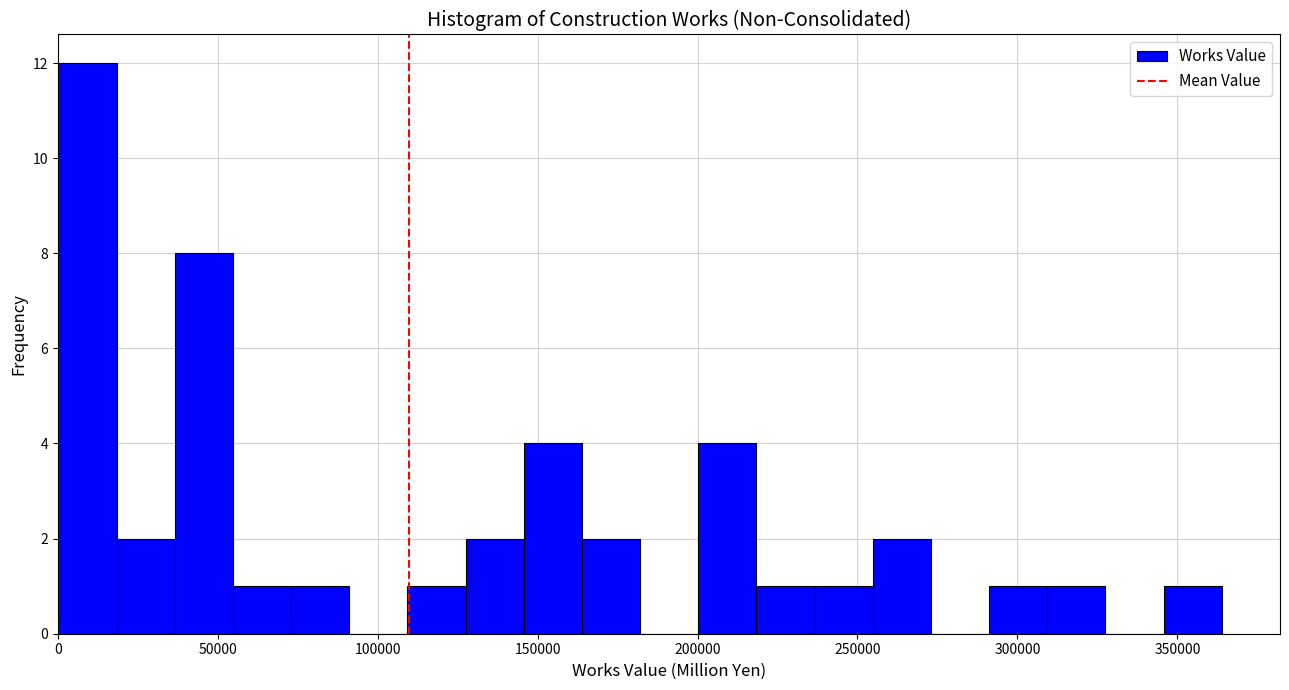

Around what value on the x-axis is the tallest bar? Give the approximate position of its centre, as read against the axis.

10000